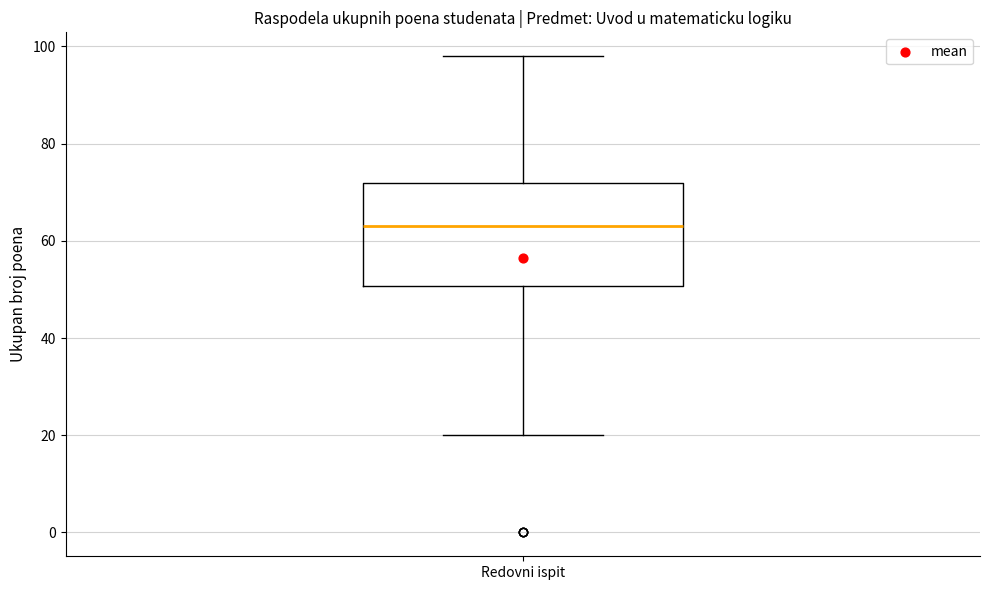

Where is the upper edge of the box for Redovni ispit on the y-axis? The values are not printed on the chart, so give them approximately, as read against the axis.

72